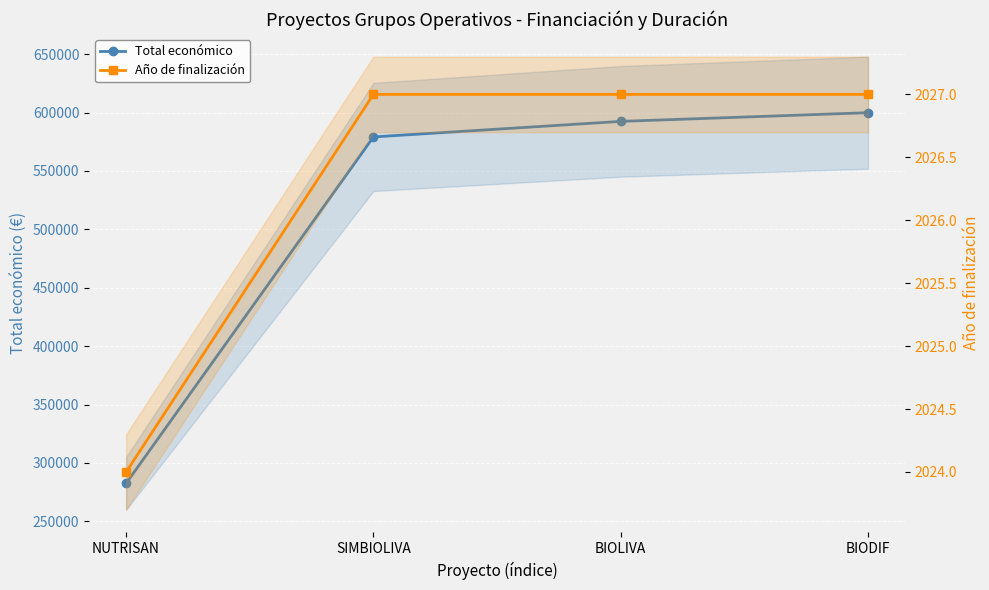

True or false: Año de finalización and Total económico cross at least once.

False